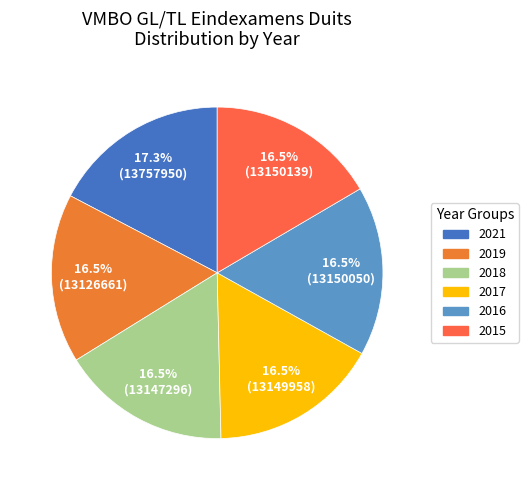

How many segments does this pie chart have?

6